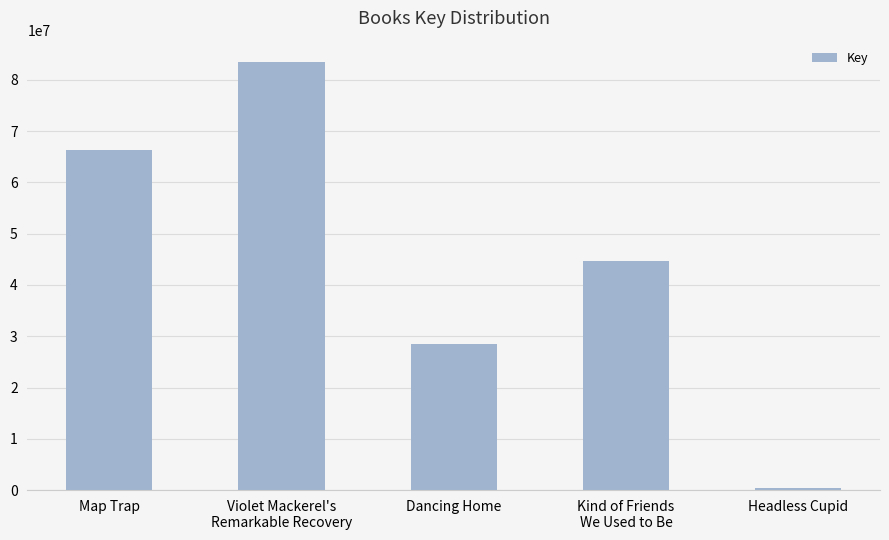

What is the label of the 2nd bar from the left?

Violet Mackerel's
Remarkable Recovery